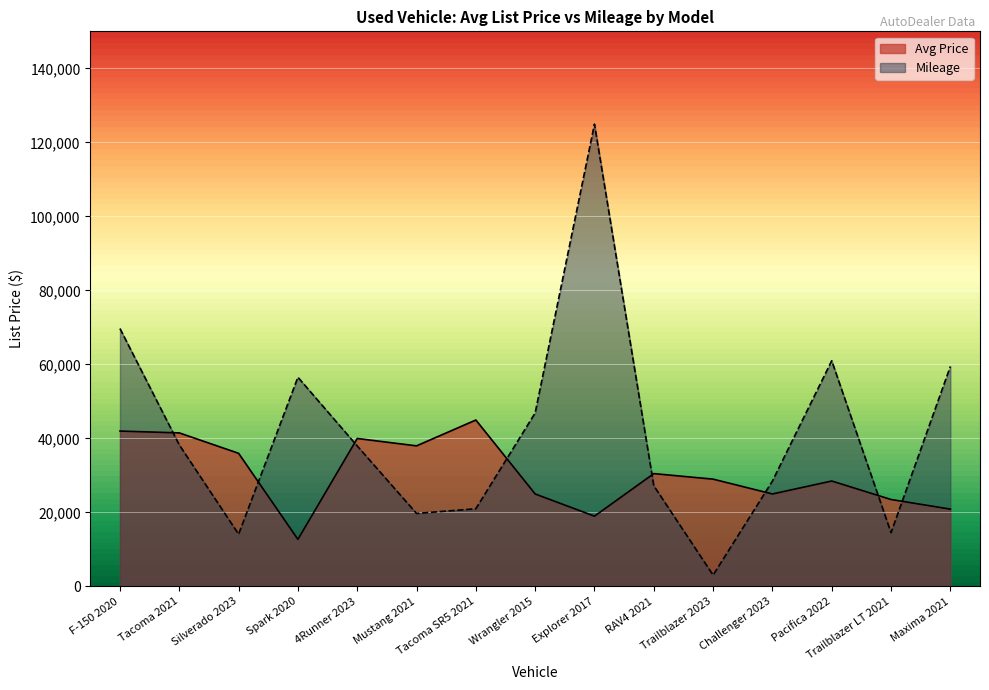

Reading left to right, extract all data points from this chart.

Avg Price: F-150 2020=41995	Tacoma 2021=41497	Silverado 2023=35978	Spark 2020=12724	4Runner 2023=39987	Mustang 2021=37995	Tacoma SR5 2021=44977	Wrangler 2015=24995	Explorer 2017=18995	RAV4 2021=30495	Trailblazer 2023=28997	Challenger 2023=24995	Pacifica 2022=28497	Trailblazer LT 2021=23500	Maxima 2021=20900
Mileage: F-150 2020=69693	Tacoma 2021=38253	Silverado 2023=14122	Spark 2020=56535	4Runner 2023=37963	Mustang 2021=19730	Tacoma SR5 2021=20999	Wrangler 2015=46888	Explorer 2017=124920	RAV4 2021=27217	Trailblazer 2023=3070	Challenger 2023=28475	Pacifica 2022=60995	Trailblazer LT 2021=14544	Maxima 2021=59439